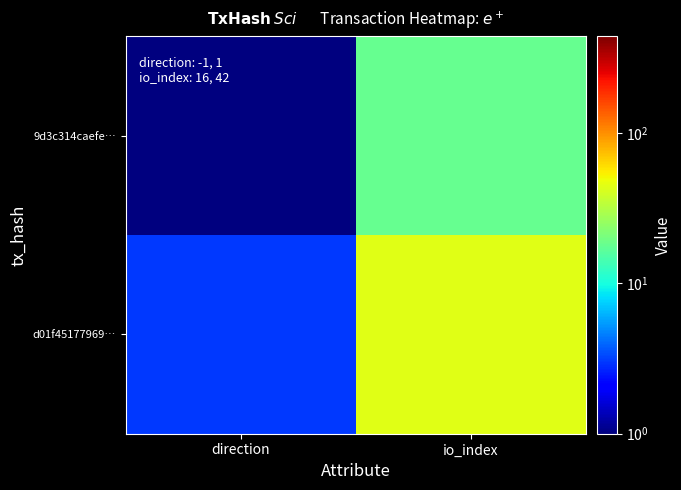

List the series in order of their overall mean, lowest first.

9d3c314caefe…, d01f45177969…